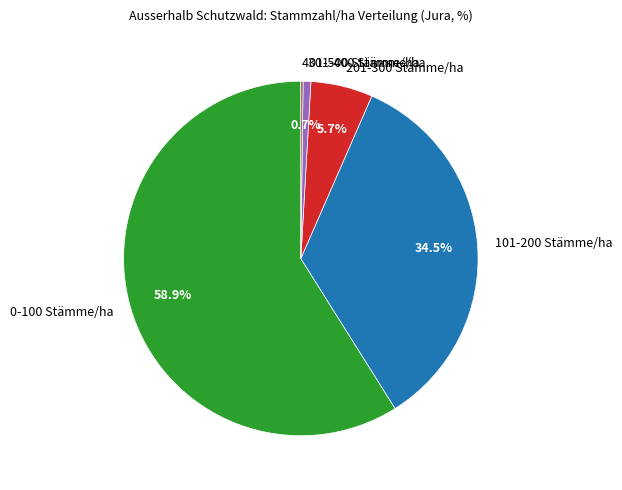

Is 101-200 Stämme/ha the majority of the pie?

No